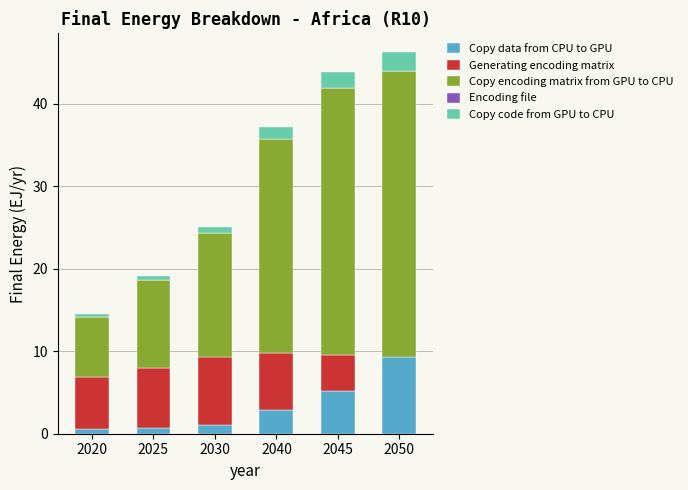

What is the difference between the Copy data from CPU to GPU values at 2020 and 2040?

2.3